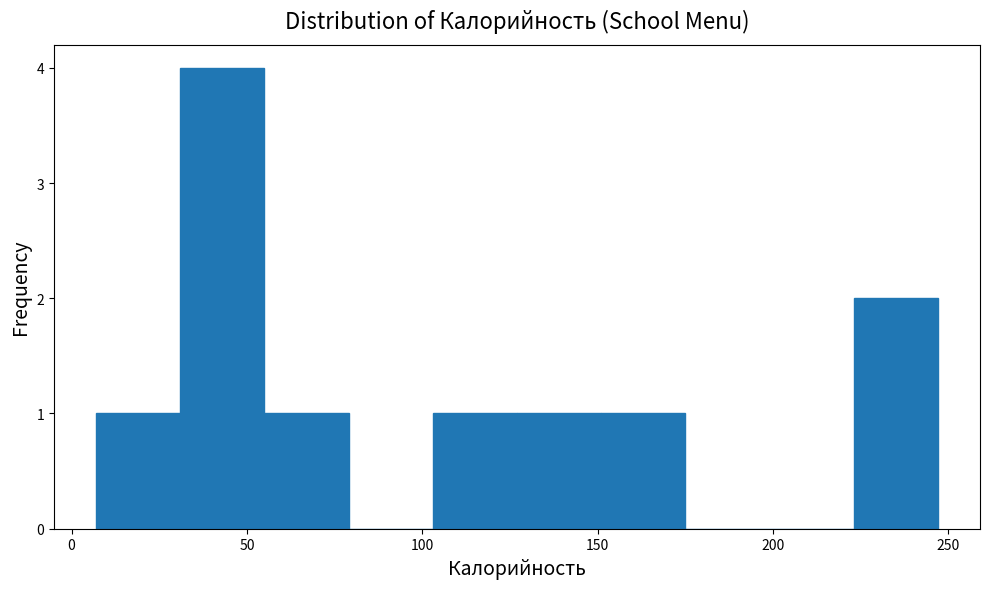

Reading left to right, list every bar in this chart as the range it spans on the x-axis followed by its height. Neither the bar edges nor the heights are printed on the chart, so give them approximately, as read against the axes.

7 to 31: 1
31 to 55: 4
55 to 79: 1
79 to 103: 0
103 to 127: 1
127 to 151: 1
151 to 175: 1
175 to 199: 0
199 to 223: 0
223 to 247: 2